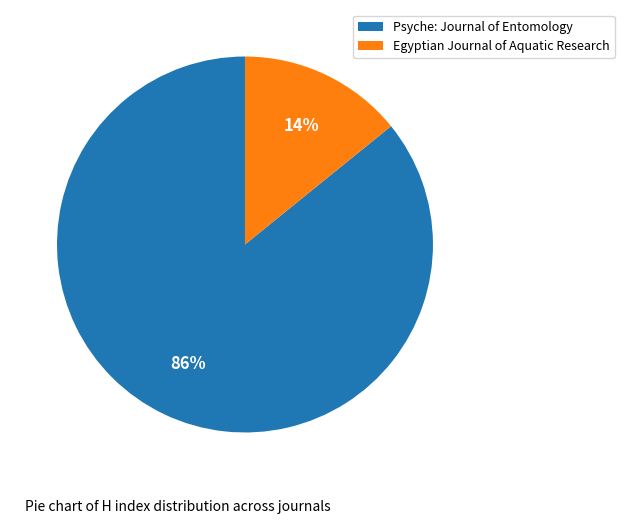

Which category has the smallest portion of the pie?

Egyptian Journal of Aquatic Research